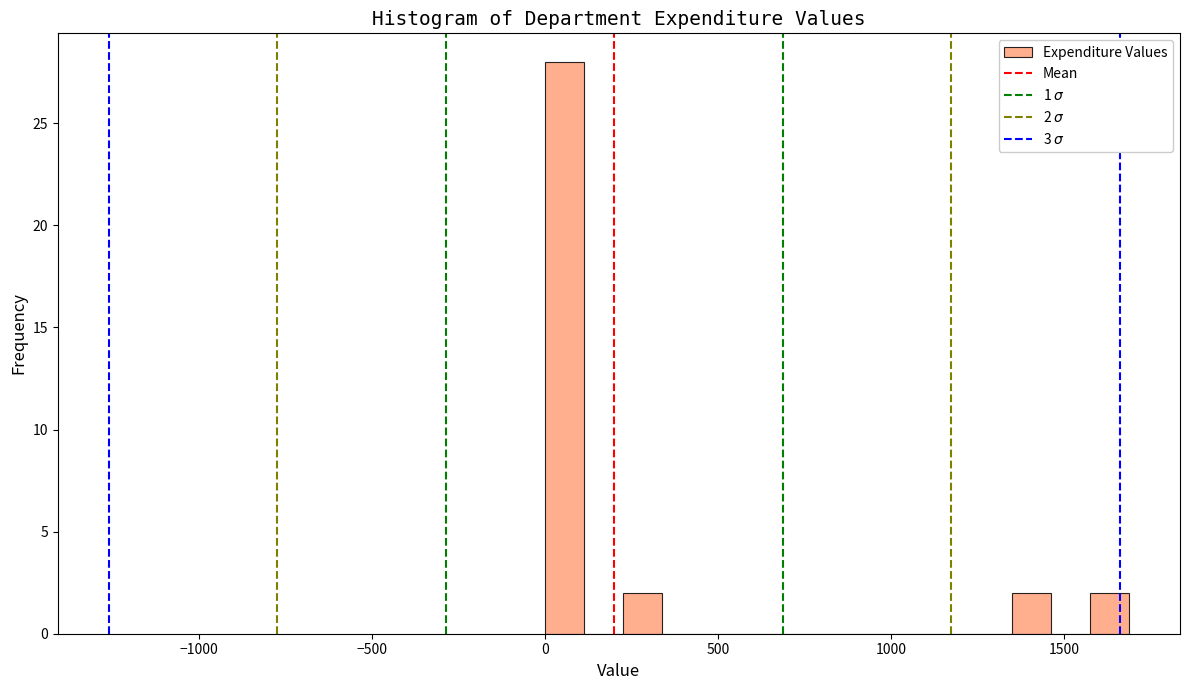

Around what value on the x-axis is the tallest bar? Give the approximate position of its centre, as read against the axis.

50